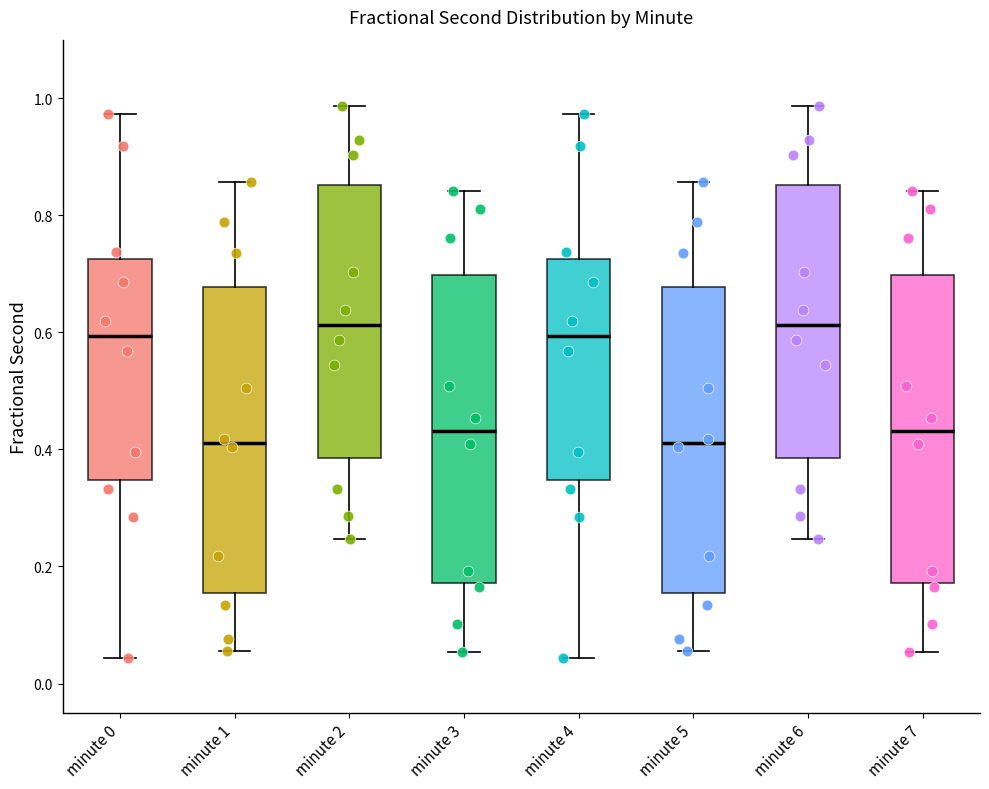

Reading left to right, read every box against the y-axis: the position of its median line, the range the box covers, and the ends of its whiskers. The values are not printed on the chart, so give them approximately, as read against the axis.

minute 0: median 0.60, box 0.34 to 0.72, whiskers 0.04 to 0.98
minute 1: median 0.42, box 0.16 to 0.68, whiskers 0.06 to 0.86
minute 2: median 0.62, box 0.38 to 0.86, whiskers 0.24 to 0.98
minute 3: median 0.44, box 0.18 to 0.70, whiskers 0.06 to 0.84
minute 4: median 0.60, box 0.34 to 0.72, whiskers 0.04 to 0.98
minute 5: median 0.42, box 0.16 to 0.68, whiskers 0.06 to 0.86
minute 6: median 0.62, box 0.38 to 0.86, whiskers 0.24 to 0.98
minute 7: median 0.44, box 0.18 to 0.70, whiskers 0.06 to 0.84